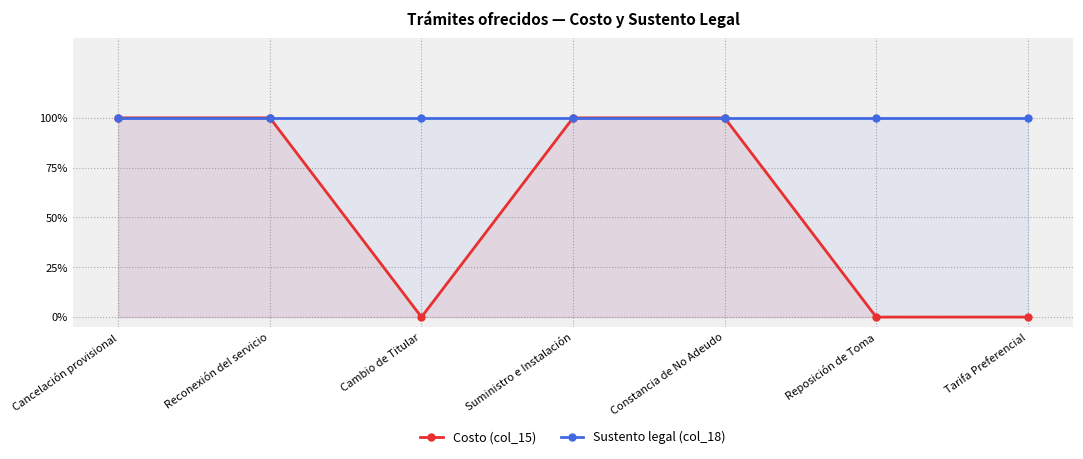

What is the label of the 7th point from the left?

Tarifa Preferencial